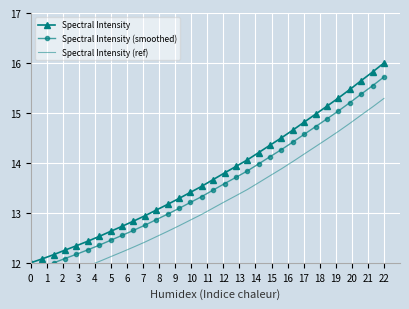

What is the difference between the maximum and second lowest values in the Spectral Intensity (ref) series?

3.7